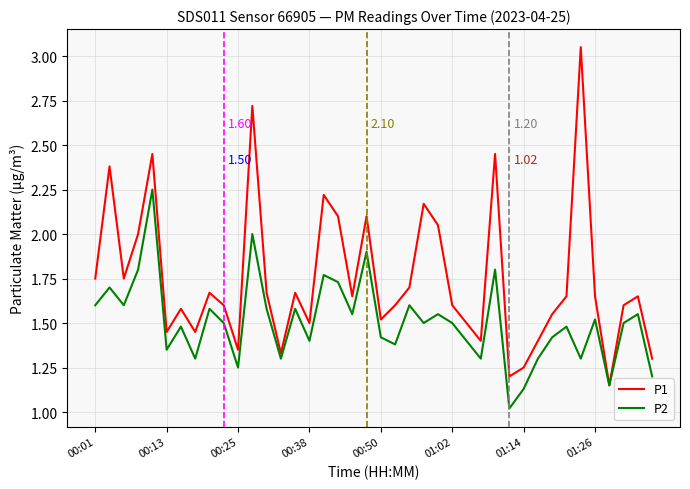

What are all the series names shown in the legend?

P1, P2